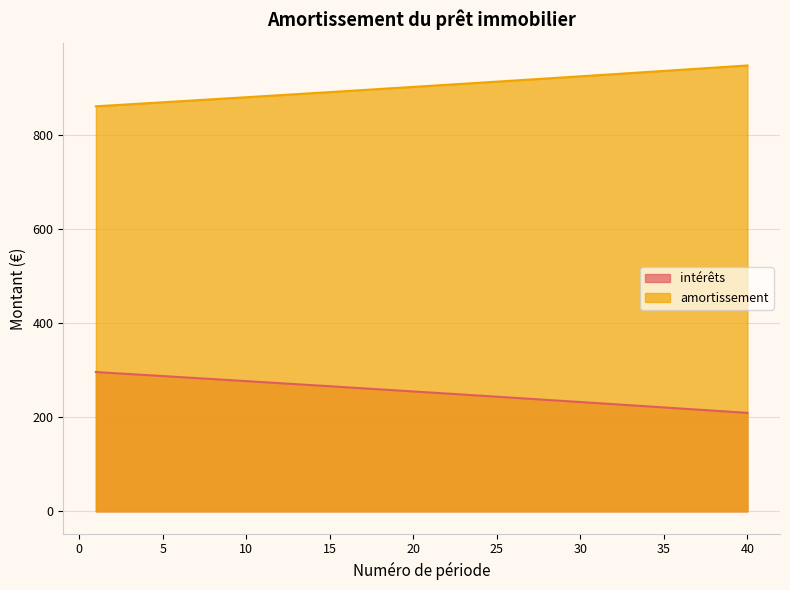

What is the sum of all amortissement values?

36129.8